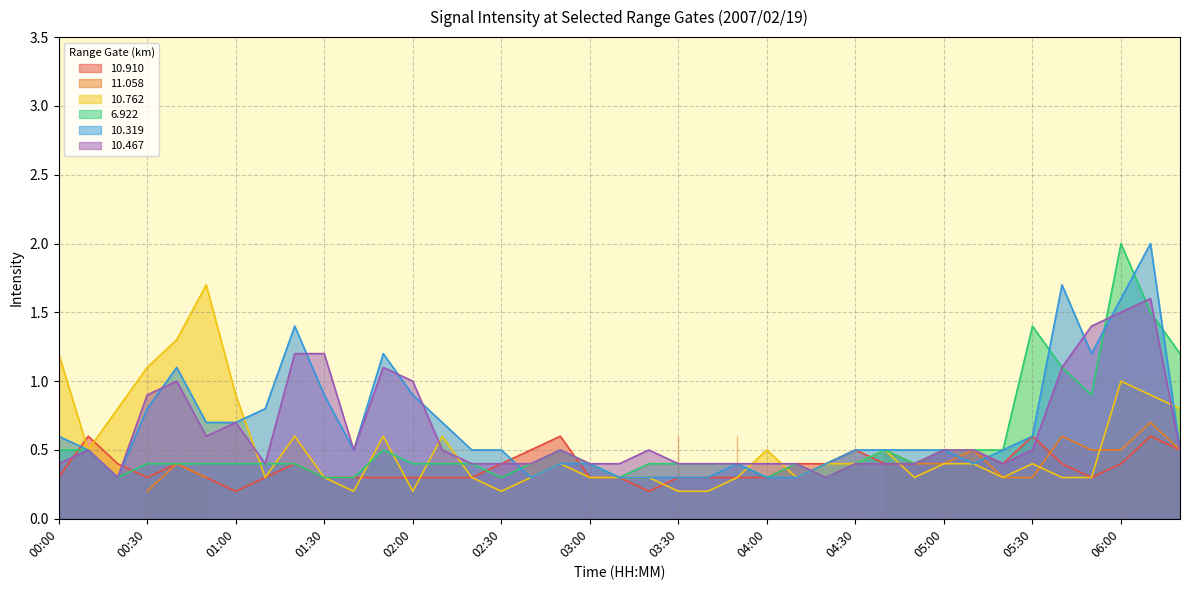

At which category is the sum across all series the highest?

06:10